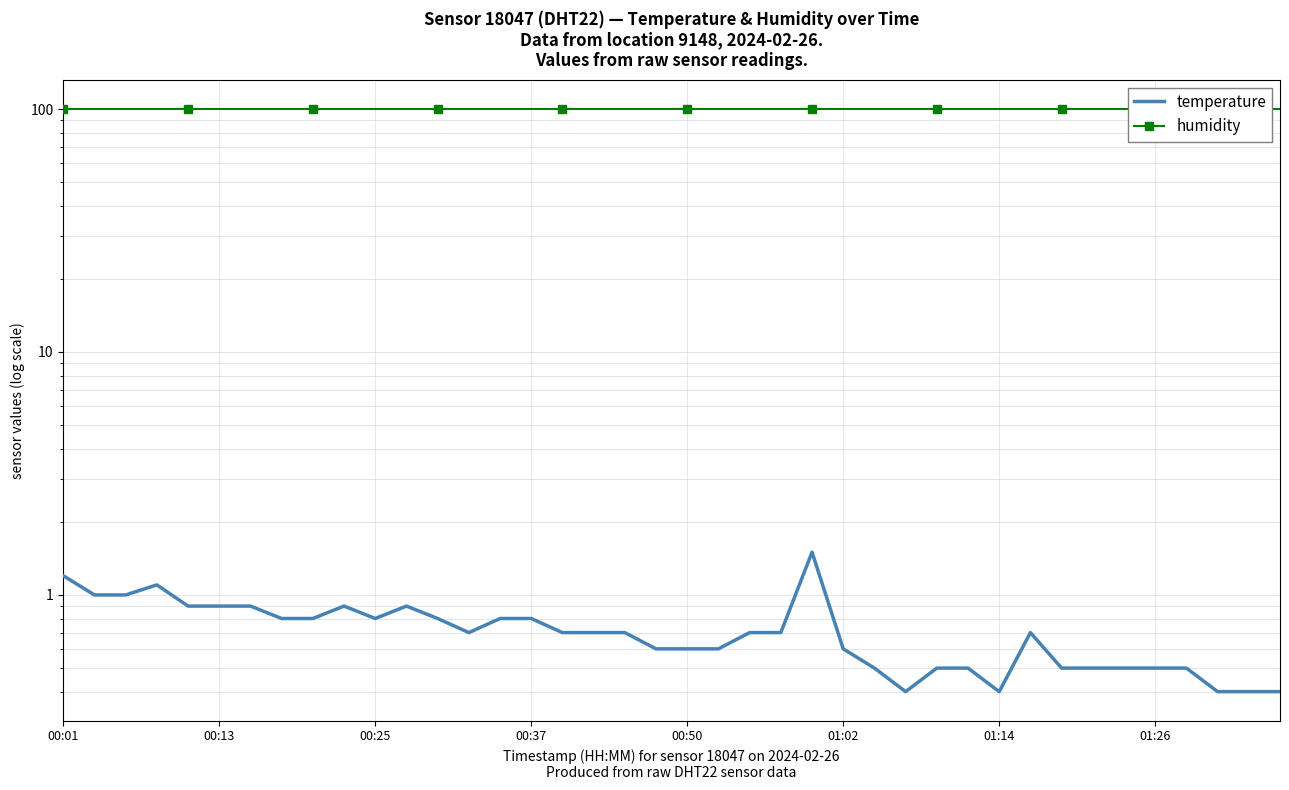

True or false: humidity and temperature cross at least once.

False